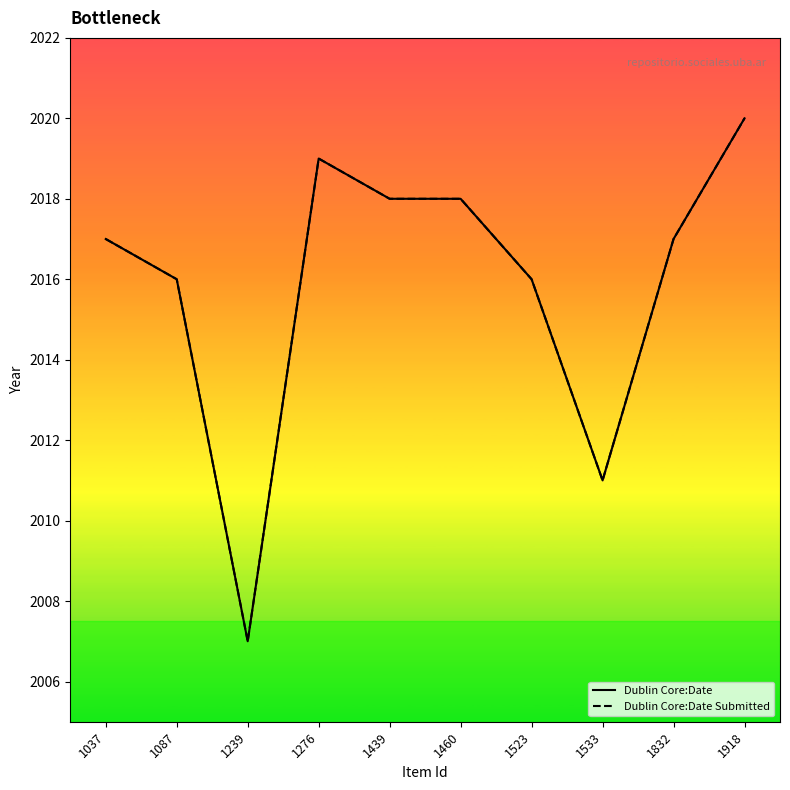

What are all the series names shown in the legend?

Dublin Core:Date, Dublin Core:Date Submitted